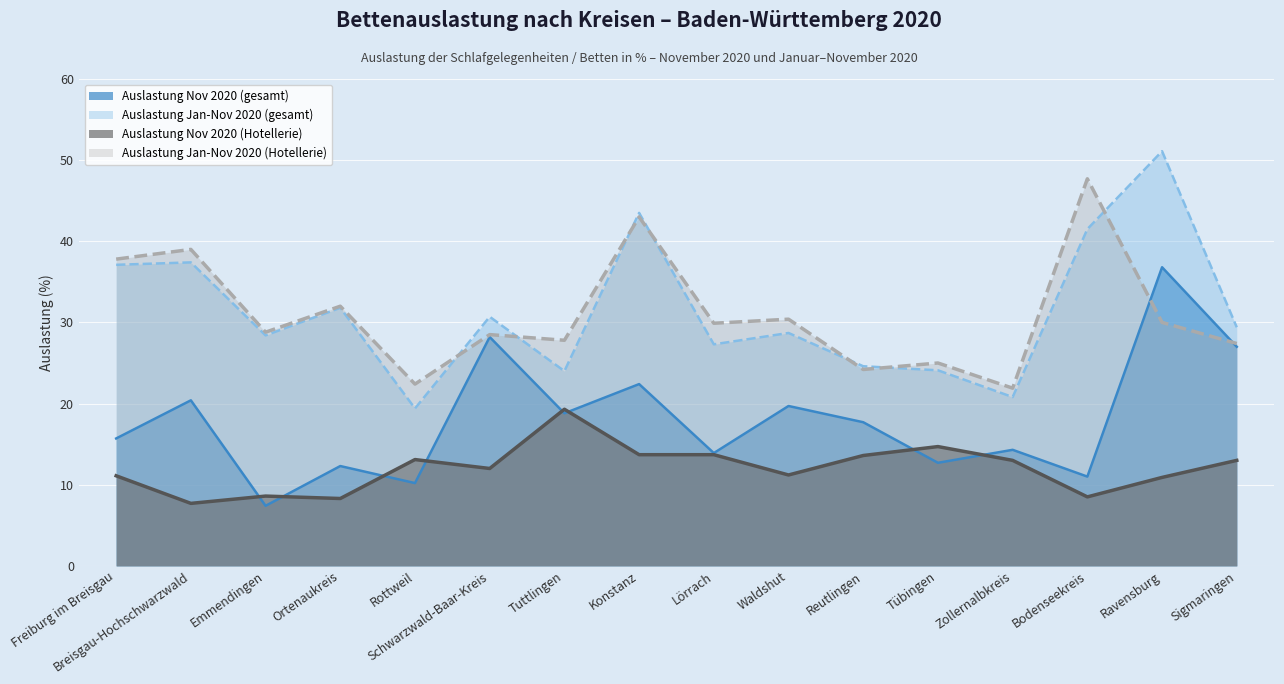

How many values in the Auslastung Nov 2020 (Hotellerie) series exceed 13?

6